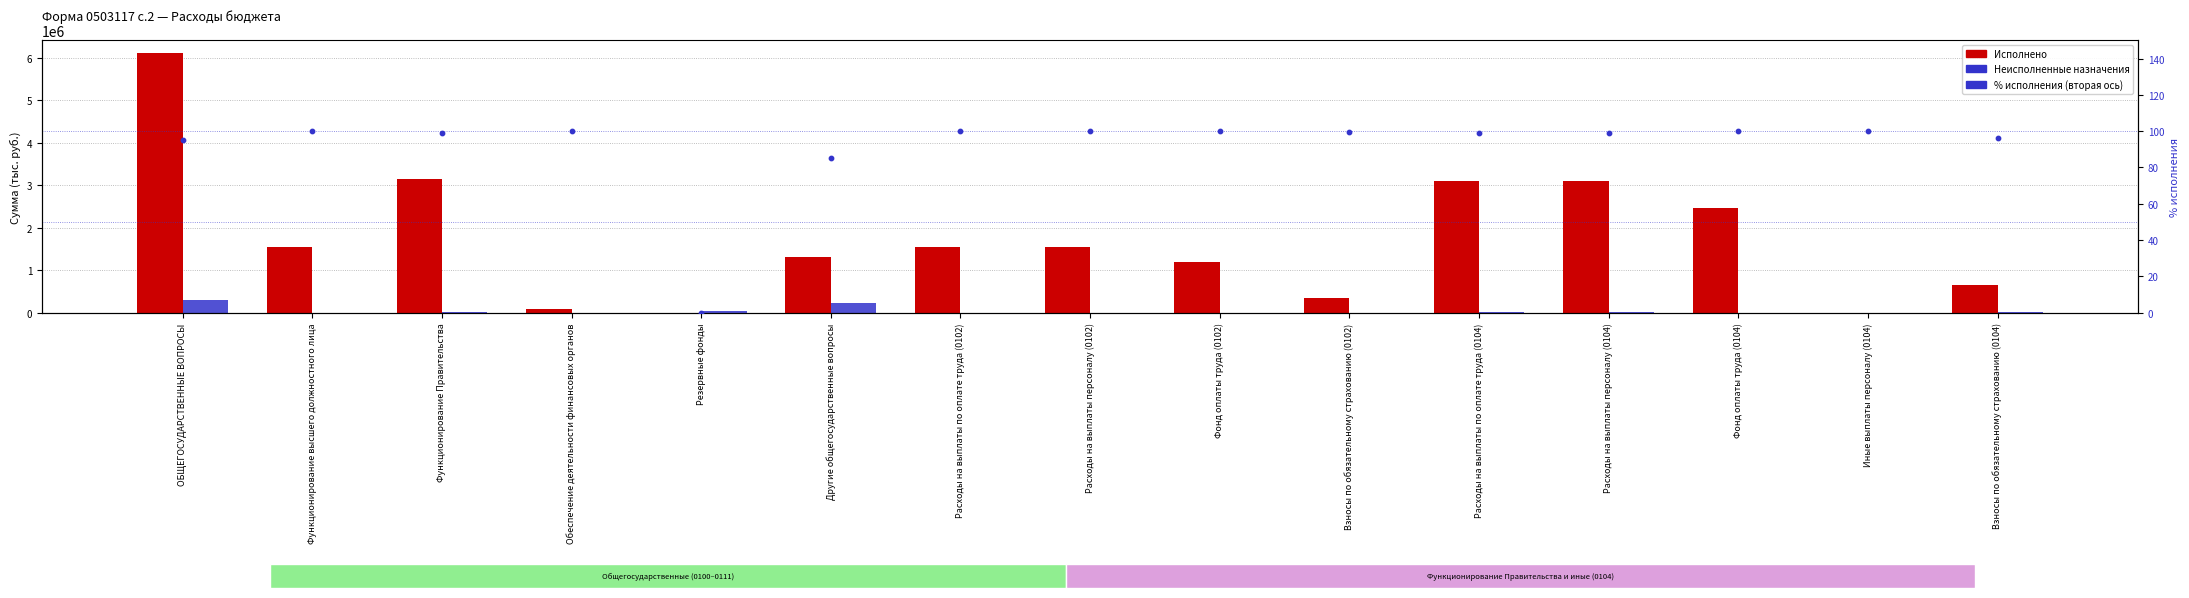

What are all the series names shown in the legend?

Исполнено, Неисполненные назначения, % исполнения